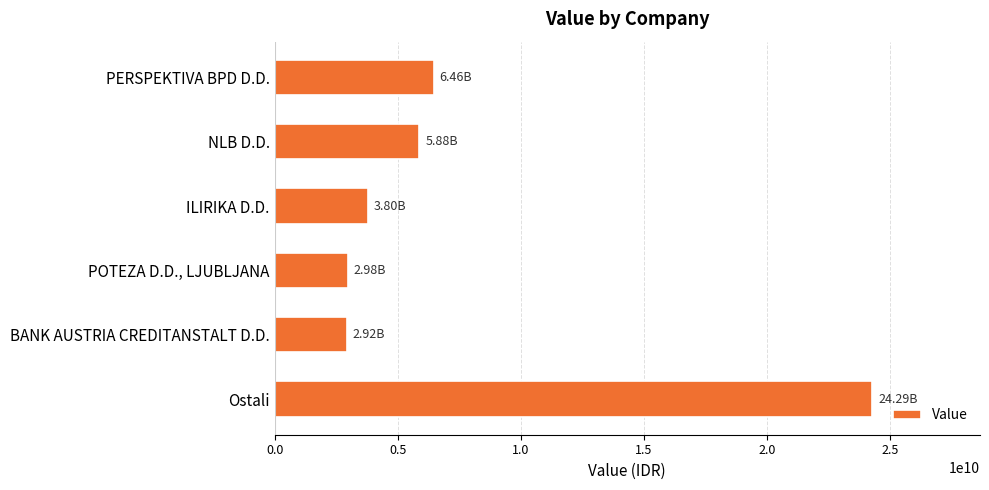

List the labels in order of value, largest first.

Ostali, PERSPEKTIVA BPD D.D., NLB D.D., ILIRIKA D.D., POTEZA D.D., LJUBLJANA, BANK AUSTRIA CREDITANSTALT D.D.